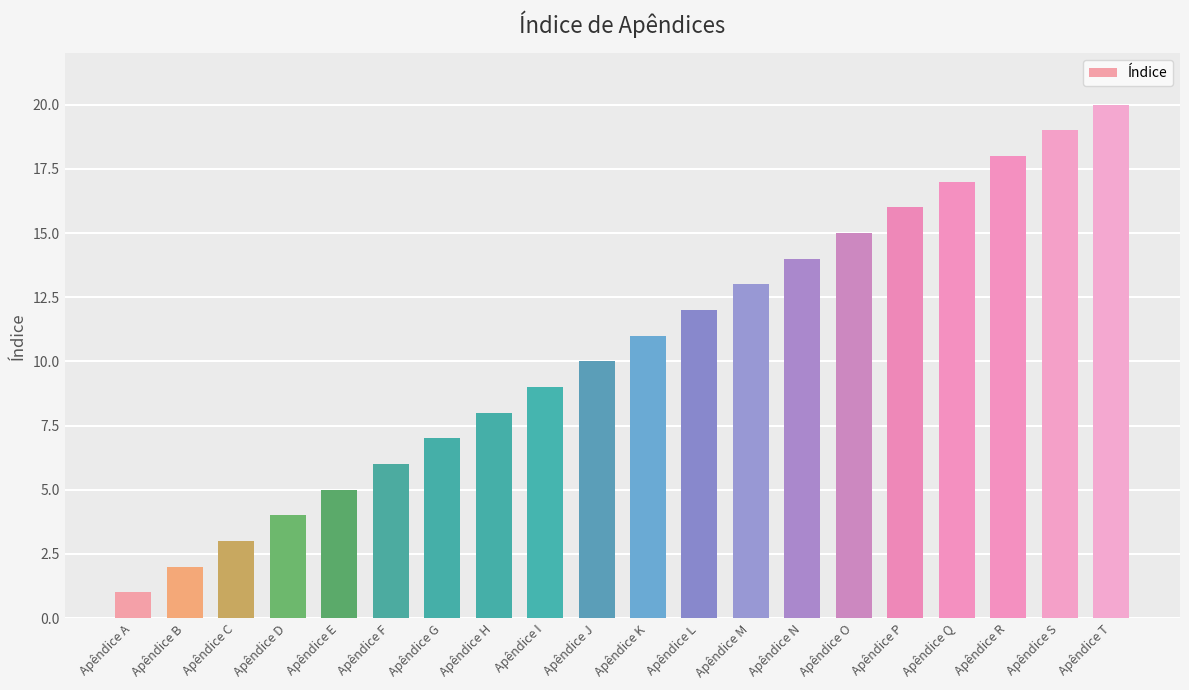

Rank the categories by value from highest to lowest.

Apêndice T, Apêndice S, Apêndice R, Apêndice Q, Apêndice P, Apêndice O, Apêndice N, Apêndice M, Apêndice L, Apêndice K, Apêndice J, Apêndice I, Apêndice H, Apêndice G, Apêndice F, Apêndice E, Apêndice D, Apêndice C, Apêndice B, Apêndice A